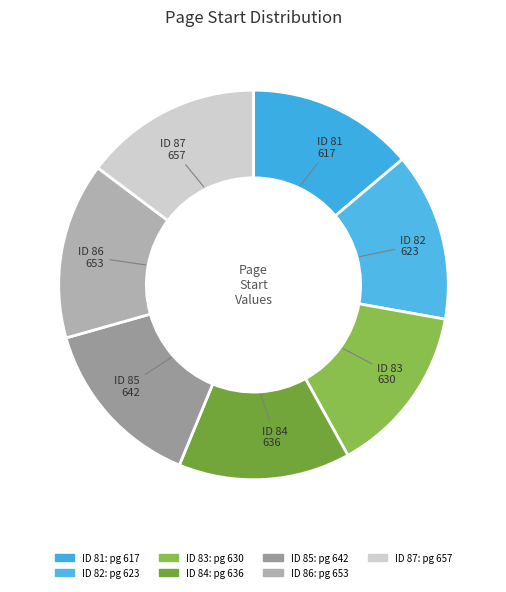

Is there a majority slice in this chart?

No